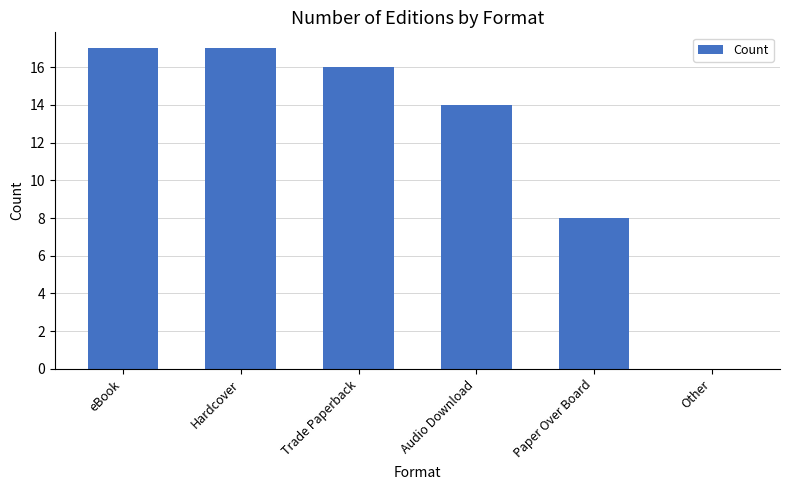

Reading left to right, extract all data points from this chart.

17	17	16	14	8	0